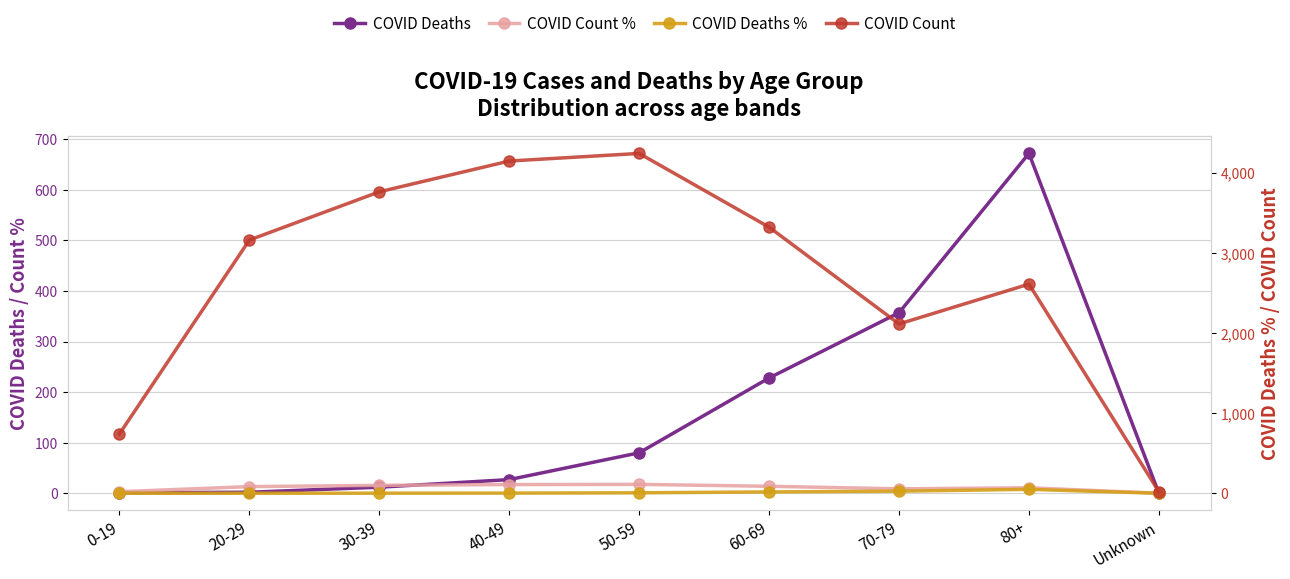

List the series in order of their peak value, highest first.

COVID Count, COVID Deaths, COVID Deaths %, COVID Count %